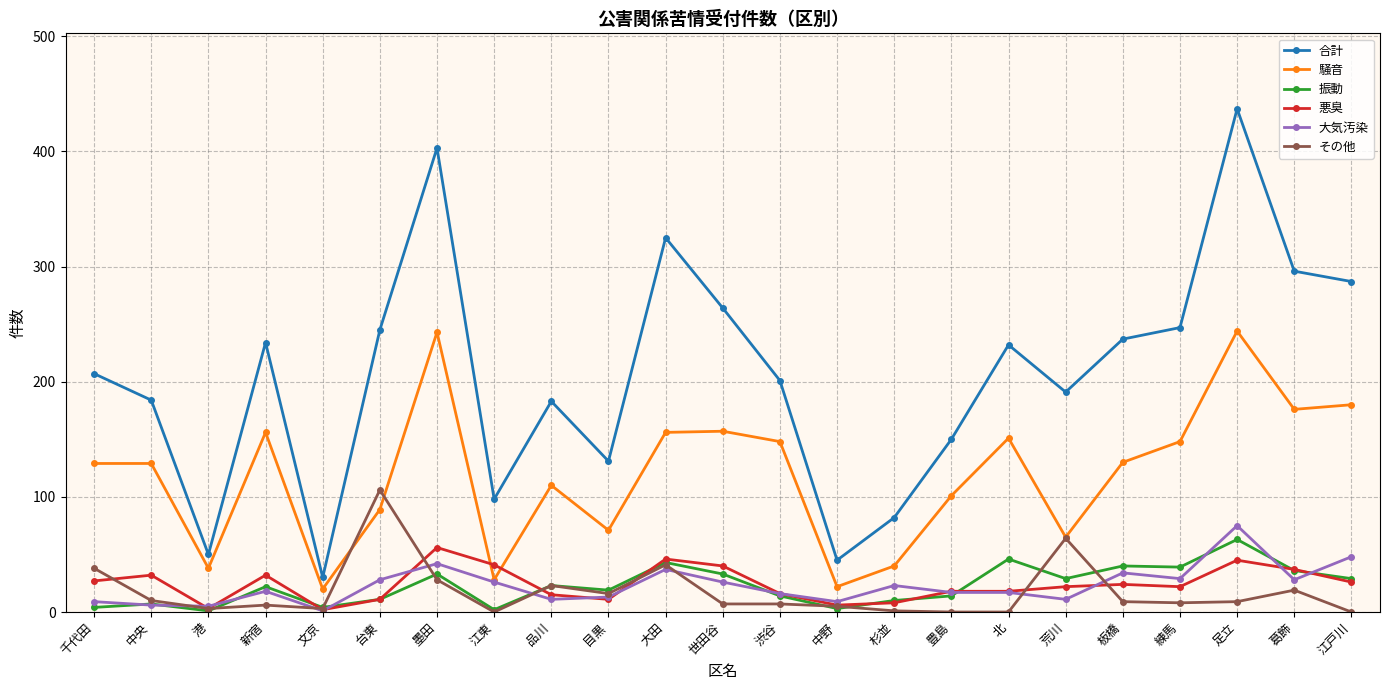

The value of 騒音 at 板橋 is 130. True or false?

True